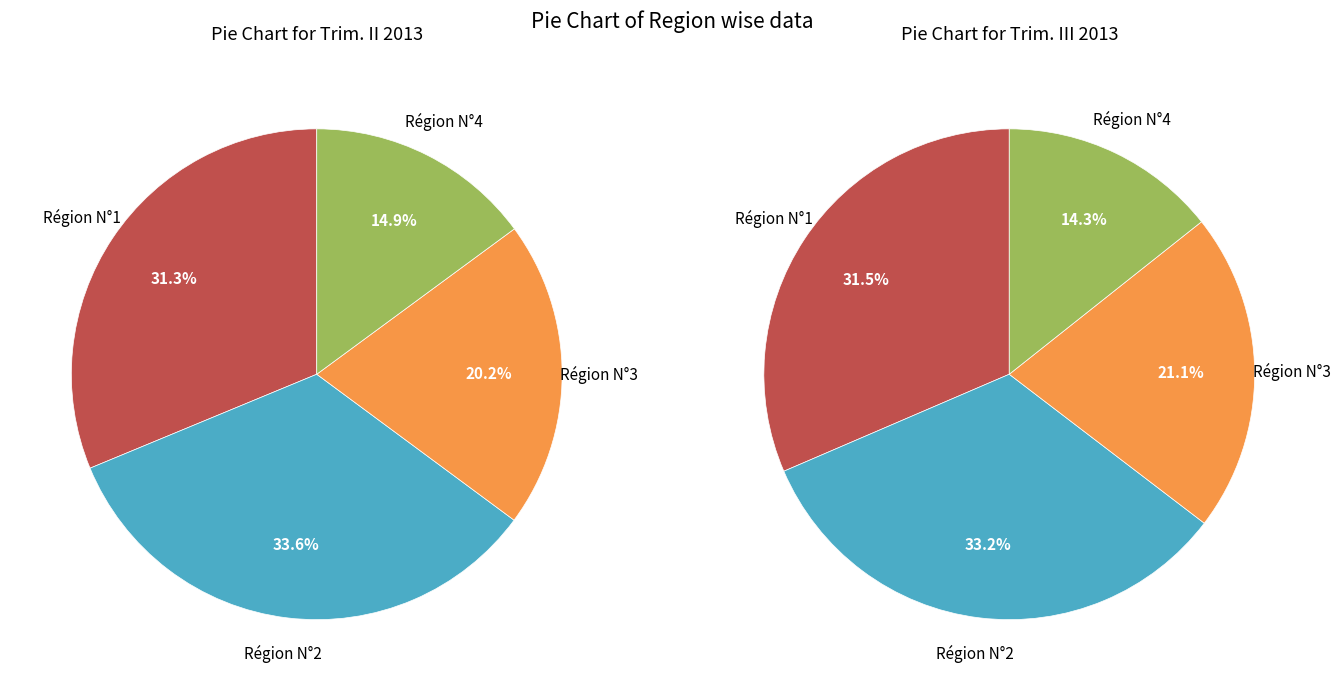

To the nearest percent, what portion does Région N°1 represent?

31%